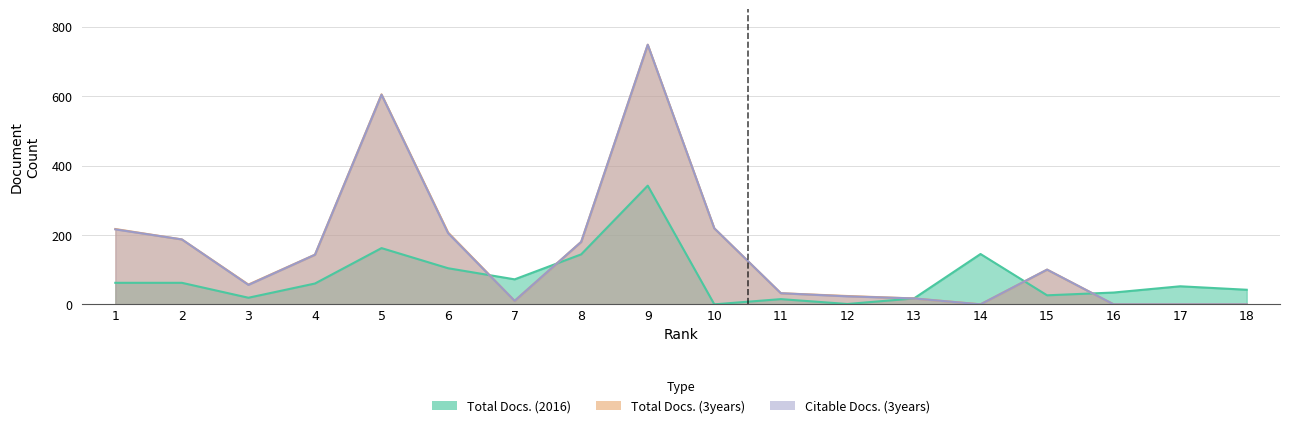

Does the chart display data point markers on the line(s)?

No